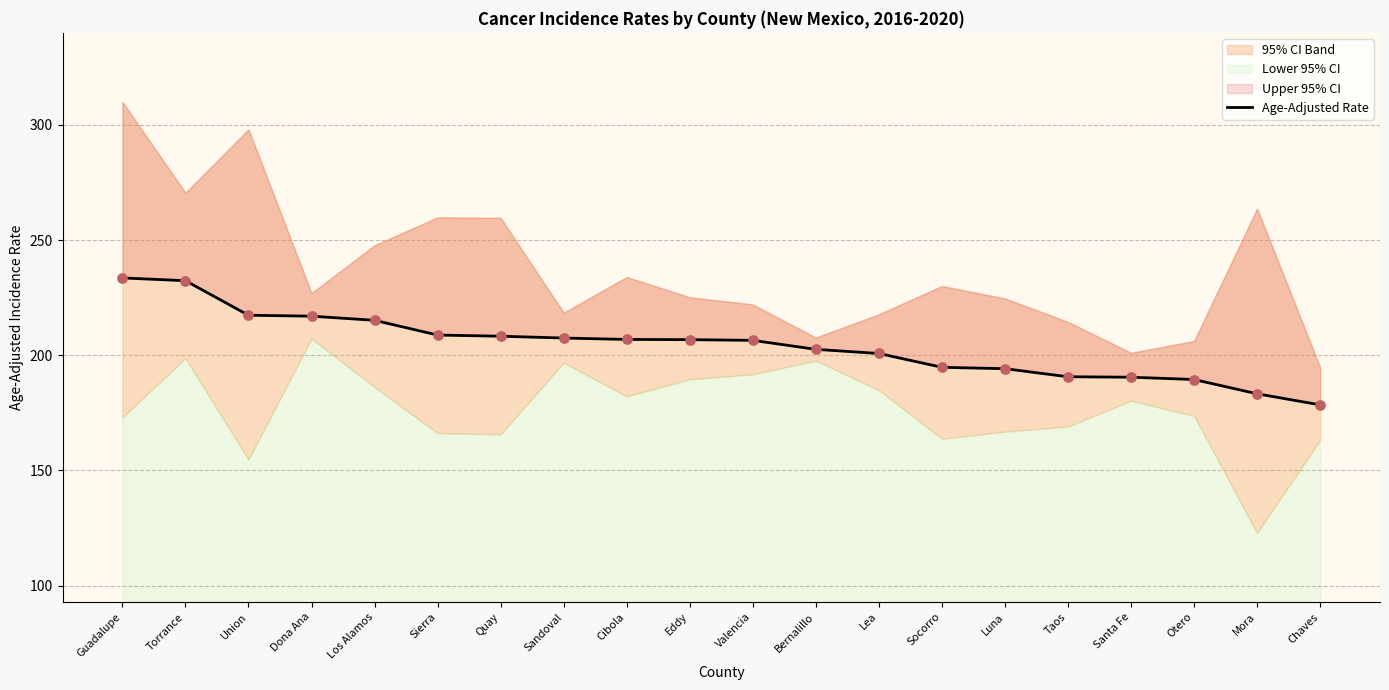

Which has a higher value, Taos or Bernalillo?

Bernalillo